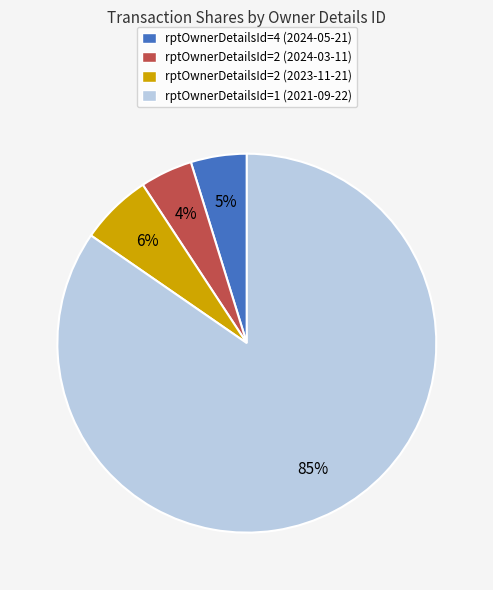

How many slices are in this pie chart?

4